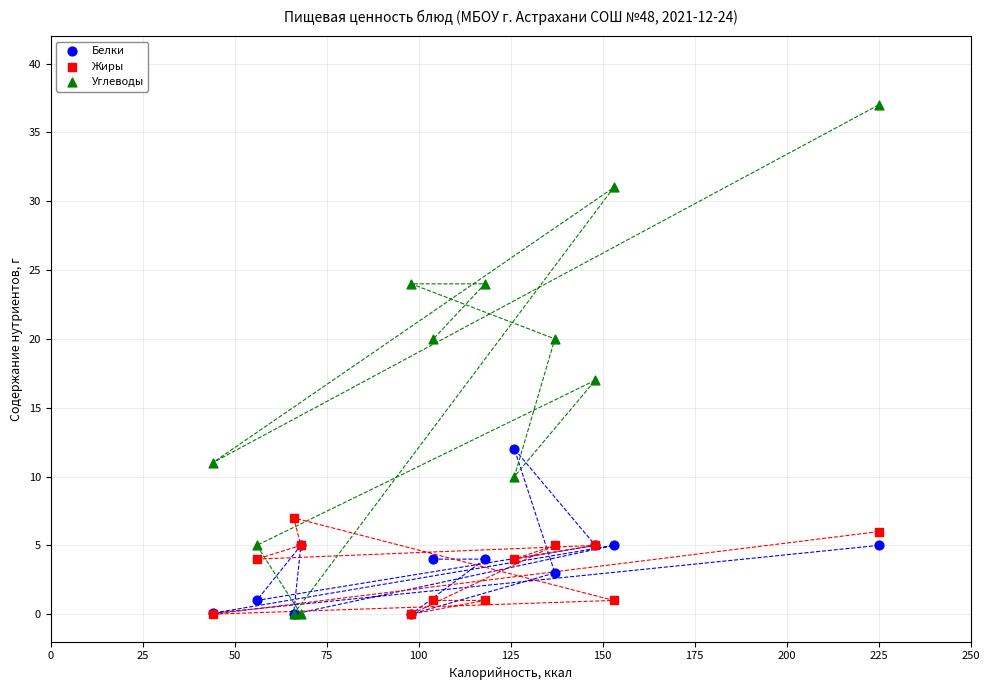

Which series has the largest Y range (max minus min)?

Углеводы